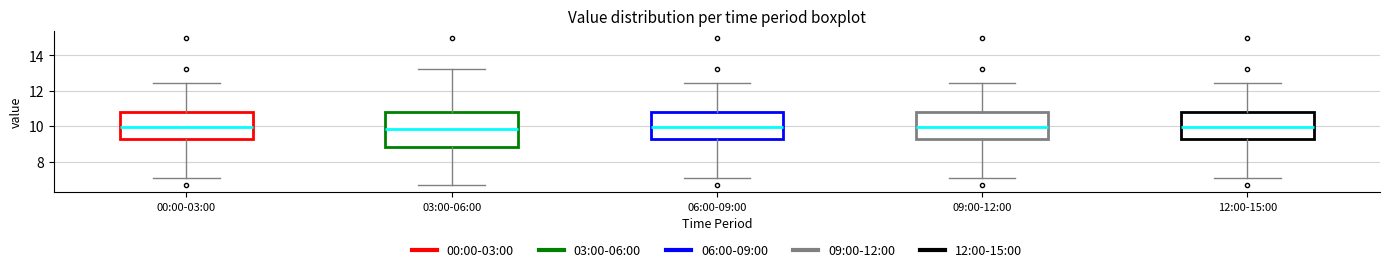

Which box is the tallest, from its lower edge to its upper edge?

03:00-06:00